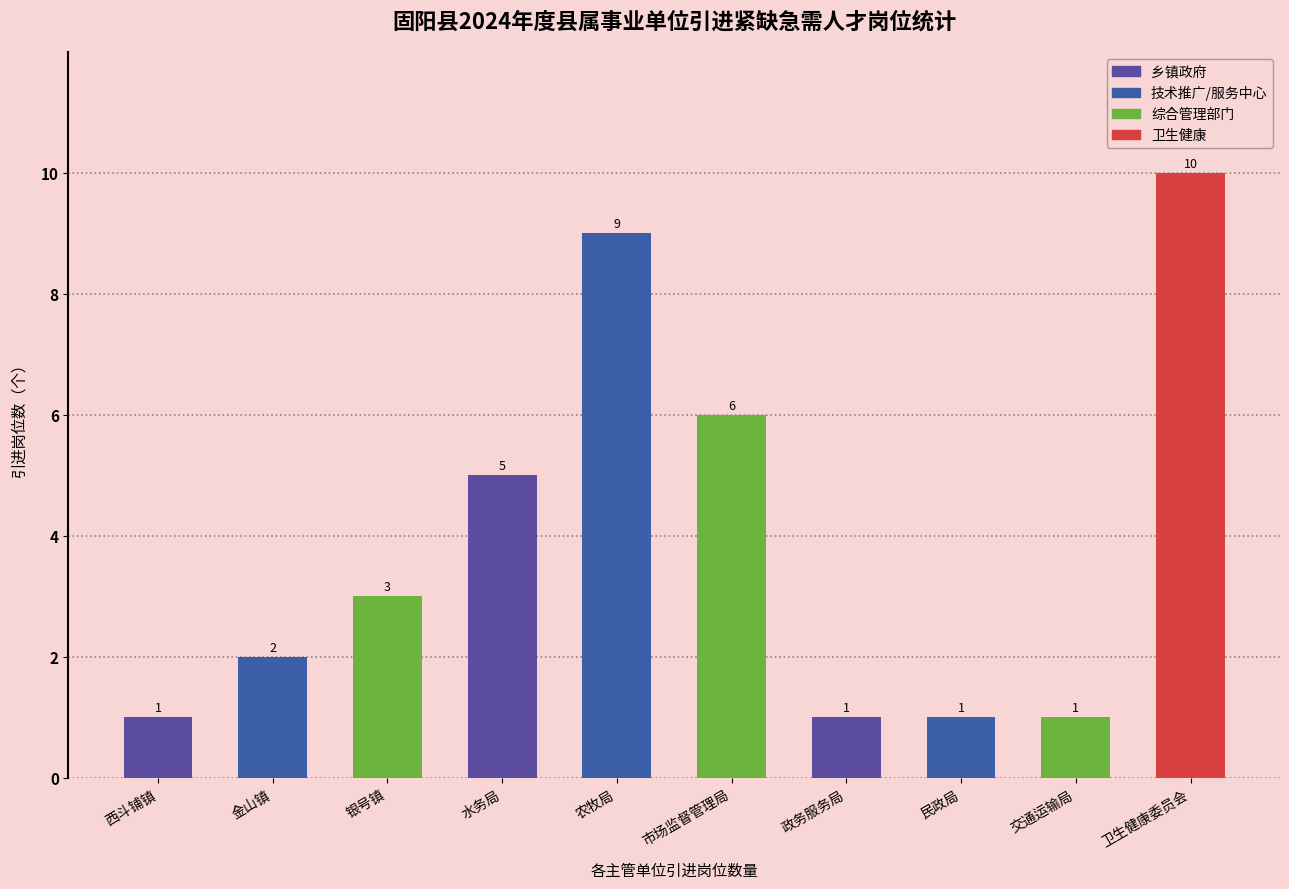

What is the difference between the maximum and minimum values?

9